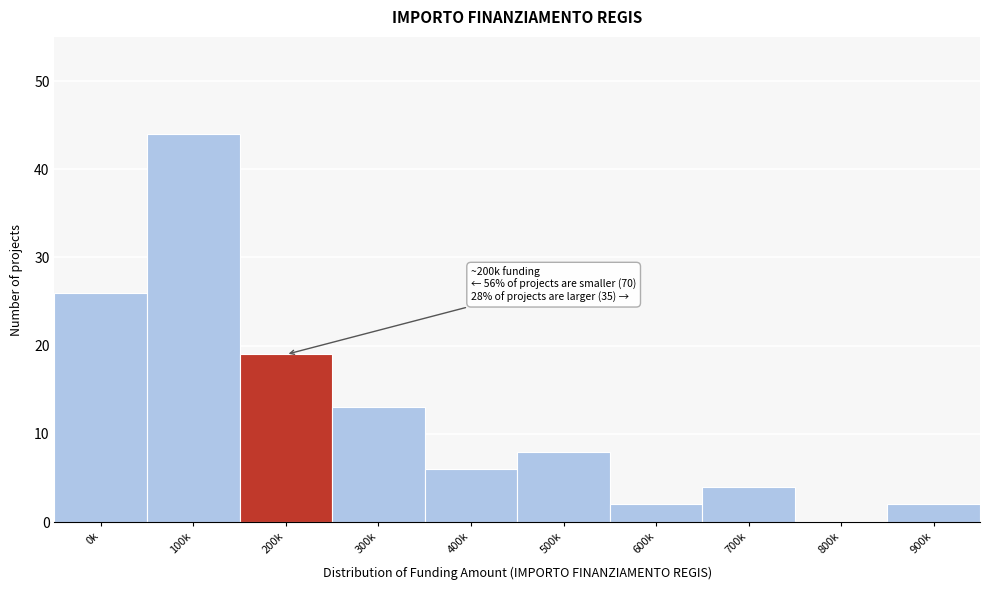

Reading left to right, list all the values displayed in this chart.

0k=26	100k=44	200k=19	300k=13	400k=6	500k=8	600k=2	700k=4	800k=0	900k=2